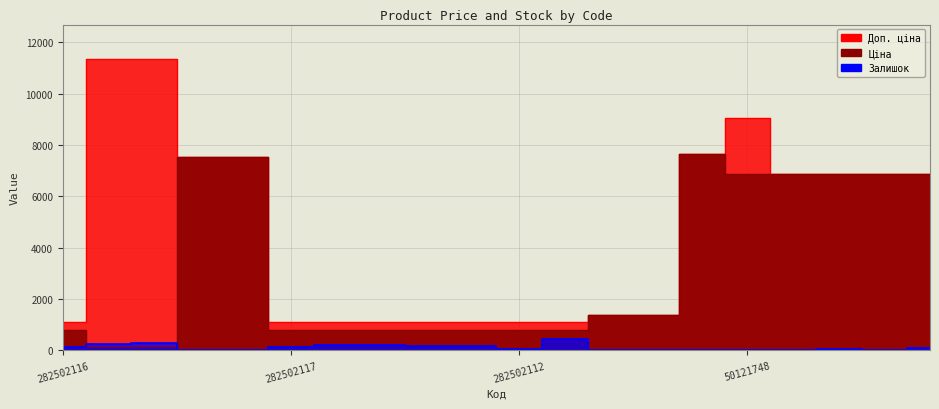

True or false: Залишок and Доп. ціна cross at least once.

False